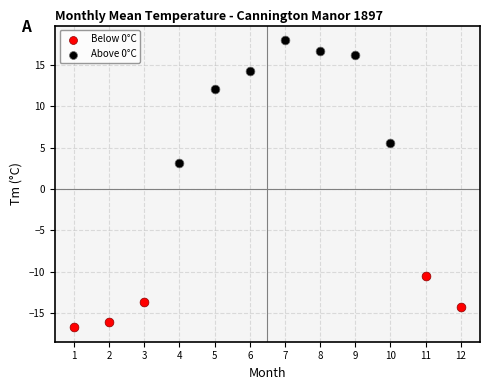

Which series reaches the maximum Y coordinate?

Above 0°C